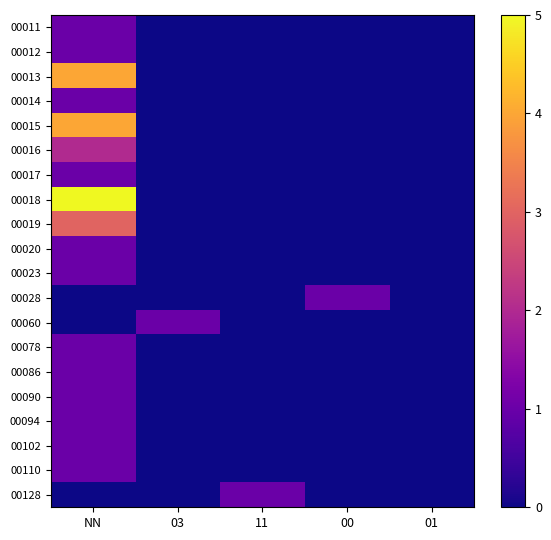

How many categories are shown in the chart?

5